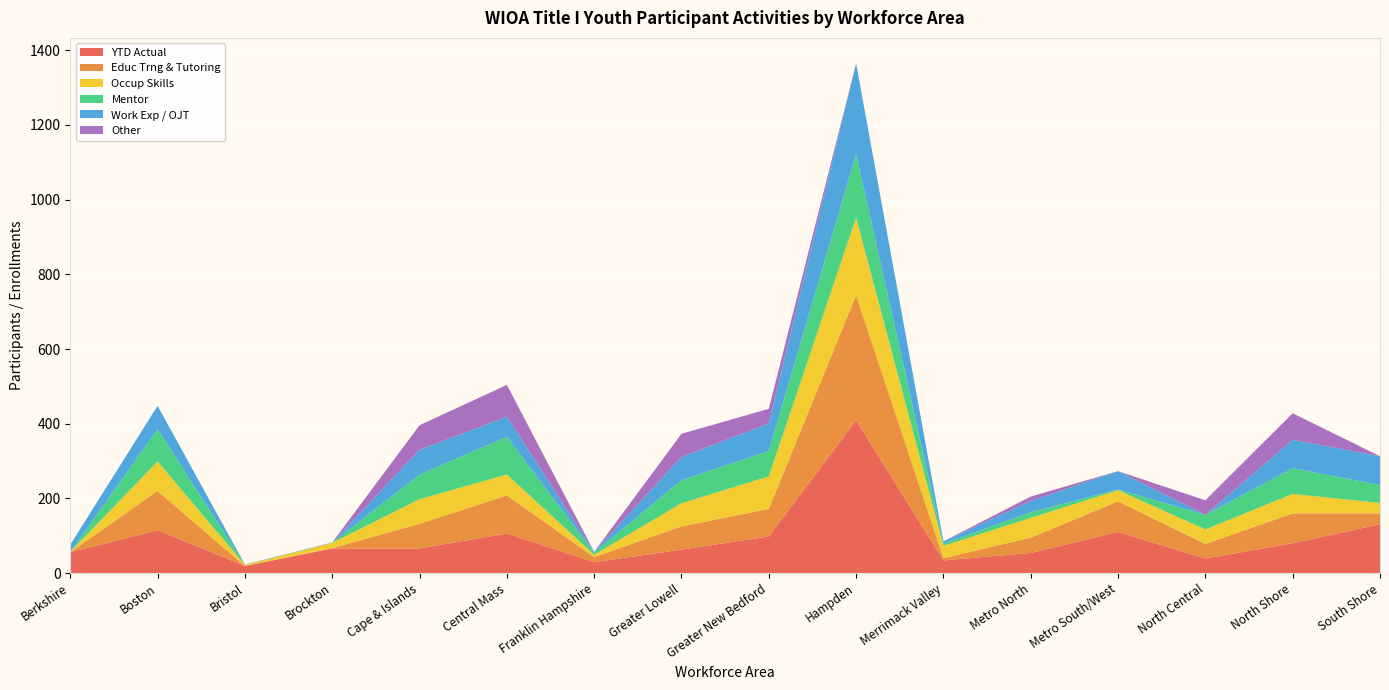

Reading left to right, list all the values displayed in this chart.

YTD Actual: Berkshire=56	Boston=115	Bristol=19	Brockton=66	Cape & Islands=66	Central Mass=106	Franklin Hampshire=29	Greater Lowell=63	Greater New Bedford=98	Hampden=409	Merrimack Valley=34	Metro North=54	Metro South/West=110	North Central=39	North Shore=80	South Shore=131
Educ Trng & Tutoring: Berkshire=0	Boston=105	Bristol=0	Brockton=1	Cape & Islands=66	Central Mass=102	Franklin Hampshire=14	Greater Lowell=62	Greater New Bedford=74	Hampden=335	Merrimack Valley=6	Metro North=41	Metro South/West=82	North Central=39	North Shore=80	South Shore=29
Occup Skills: Berkshire=1	Boston=79	Bristol=3	Brockton=14	Cape & Islands=66	Central Mass=56	Franklin Hampshire=6	Greater Lowell=62	Greater New Bedford=87	Hampden=208	Merrimack Valley=33	Metro North=53	Metro South/West=30	North Central=39	North Shore=52	South Shore=28
Mentor: Berkshire=0	Boston=86	Bristol=0	Brockton=0	Cape & Islands=66	Central Mass=101	Franklin Hampshire=6	Greater Lowell=62	Greater New Bedford=68	Hampden=170	Merrimack Valley=6	Metro North=15	Metro South/West=2	North Central=39	North Shore=69	South Shore=48
Work Exp / OJT: Berkshire=19	Boston=63	Bristol=1	Brockton=1	Cape & Islands=66	Central Mass=54	Franklin Hampshire=2	Greater Lowell=62	Greater New Bedford=74	Hampden=243	Merrimack Valley=6	Metro North=30	Metro South/West=49	North Central=0	North Shore=76	South Shore=77
Other: Berkshire=0	Boston=0	Bristol=0	Brockton=0	Cape & Islands=66	Central Mass=85	Franklin Hampshire=0	Greater Lowell=62	Greater New Bedford=39	Hampden=0	Merrimack Valley=0	Metro North=12	Metro South/West=0	North Central=39	North Shore=71	South Shore=0